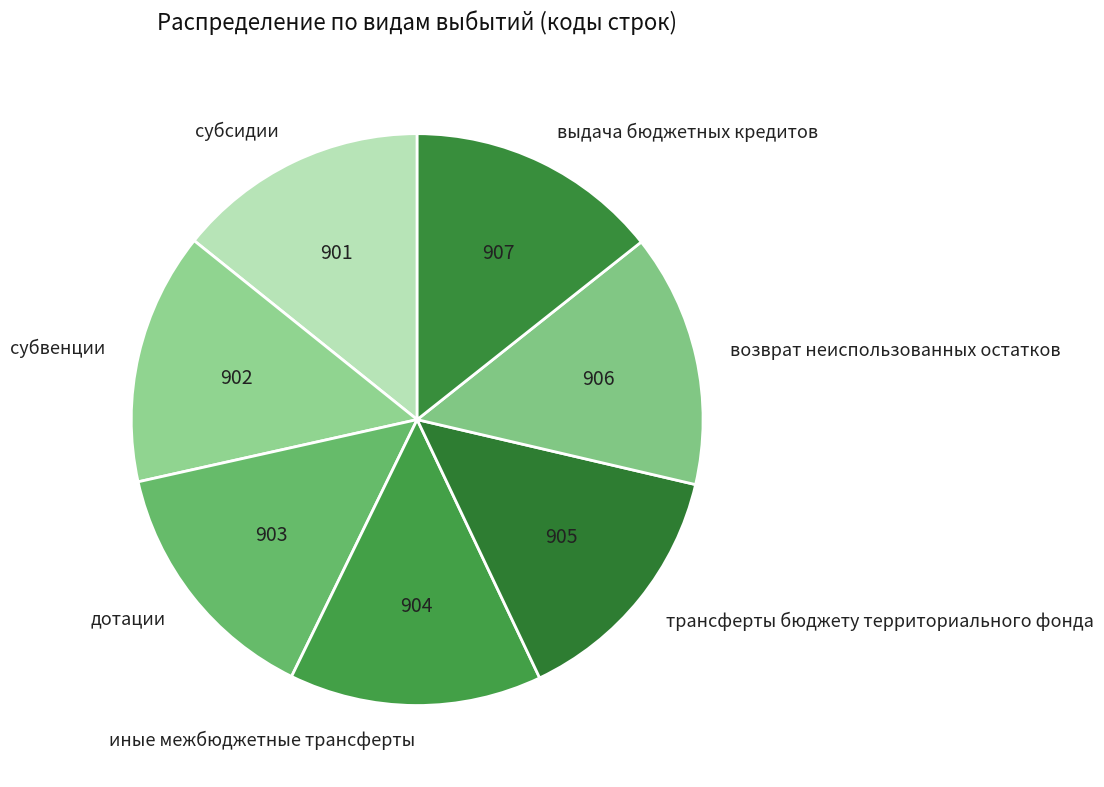

Approximately how many times larger is the value at дотации compared to субсидии?

1.0